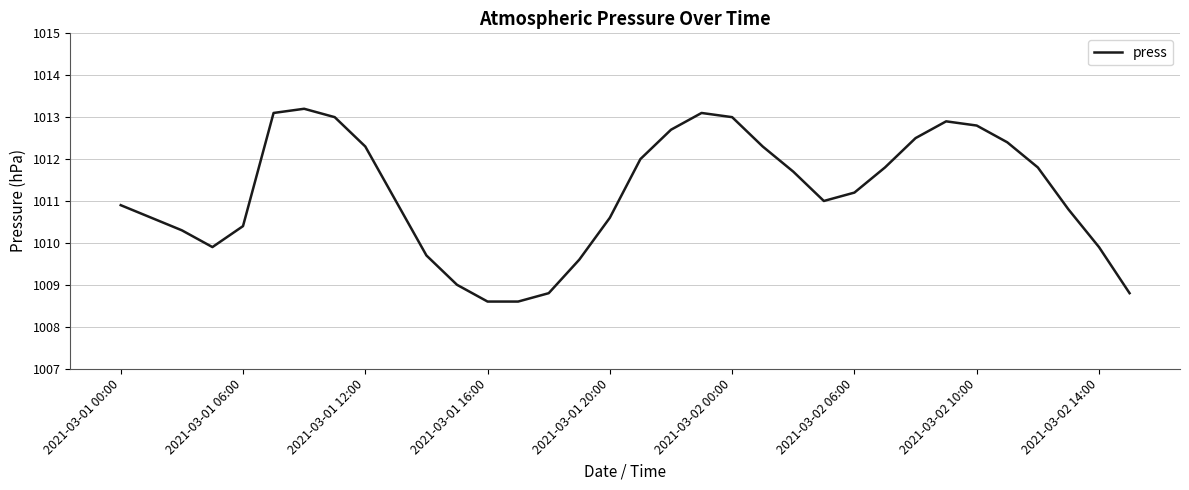

What is the smallest value displayed?

1008.6